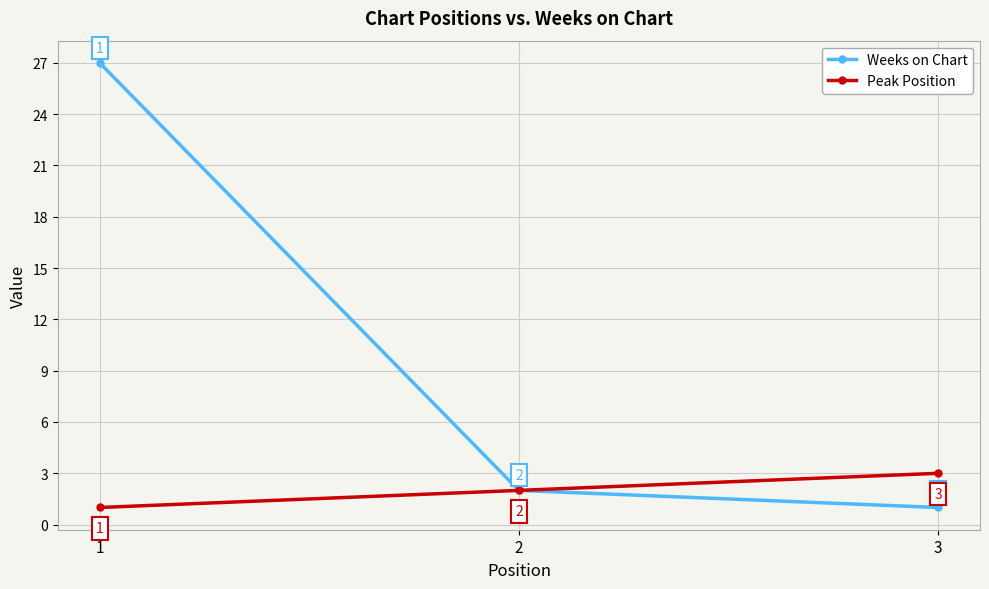

How many distinct data groups are displayed?

2